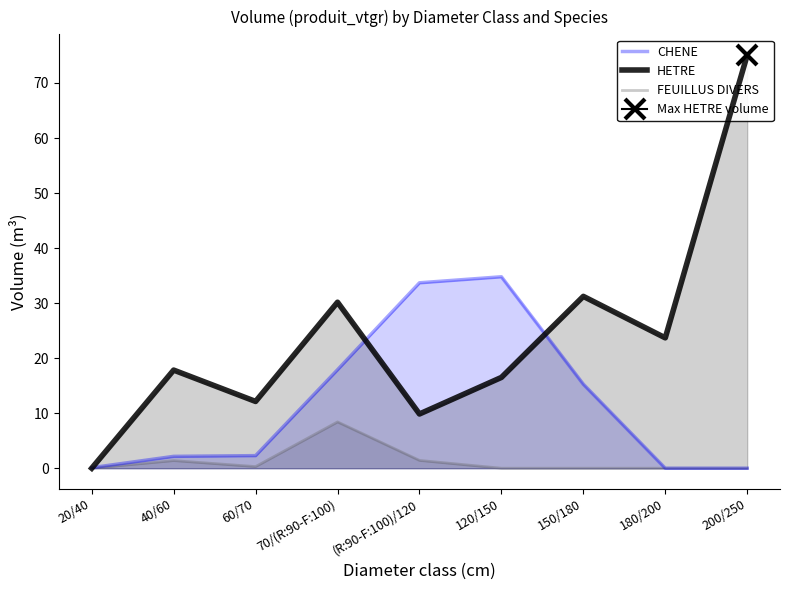

The CHENE series shows 58.9 at (R:90-F:100)/120. True or false?

False